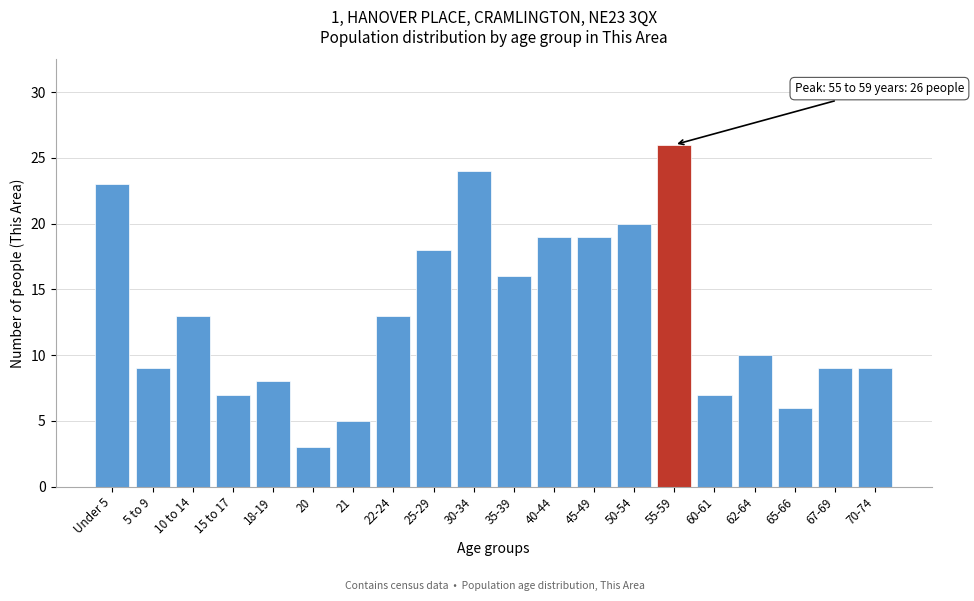

Reading left to right, transcribe all the data shown in this chart.

Under 5=23	5 to 9=9	10 to 14=13	15 to 17=7	18-19=8	20=3	21=5	22-24=13	25-29=18	30-34=24	35-39=16	40-44=19	45-49=19	50-54=20	55-59=26	60-61=7	62-64=10	65-66=6	67-69=9	70-74=9